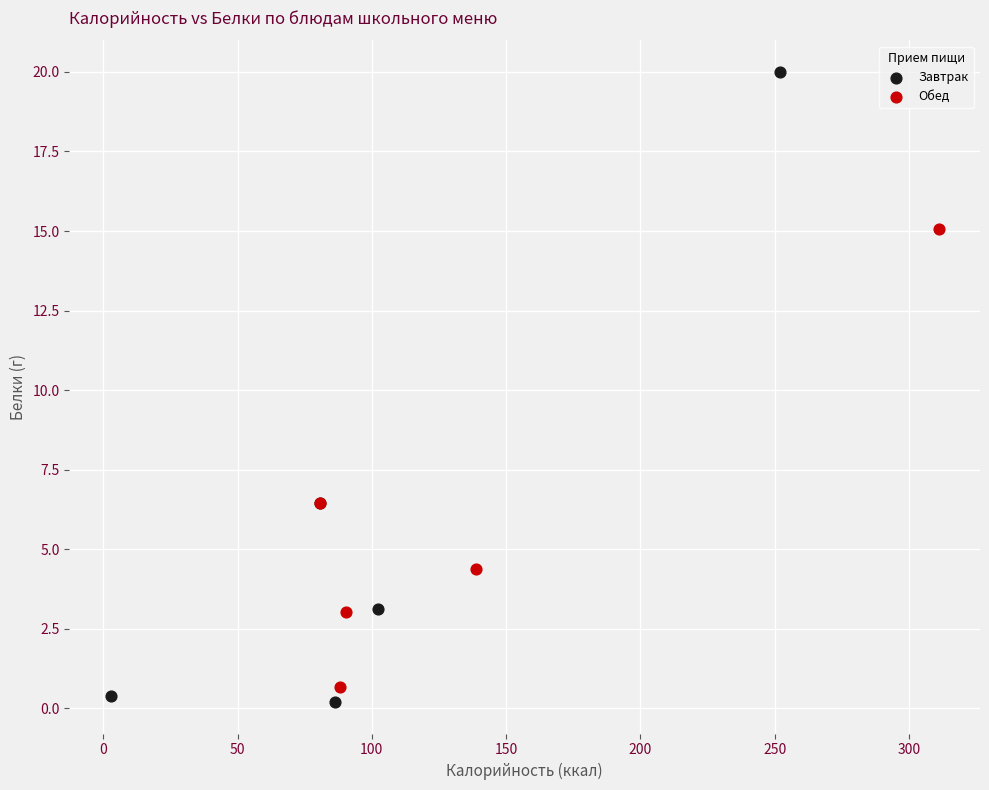

Which series reaches the maximum Y coordinate?

Завтрак